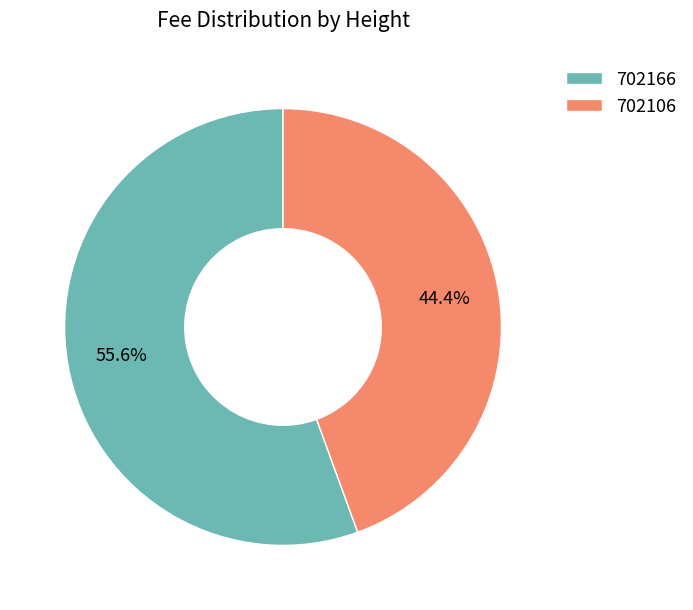

How many slices are in this pie chart?

2